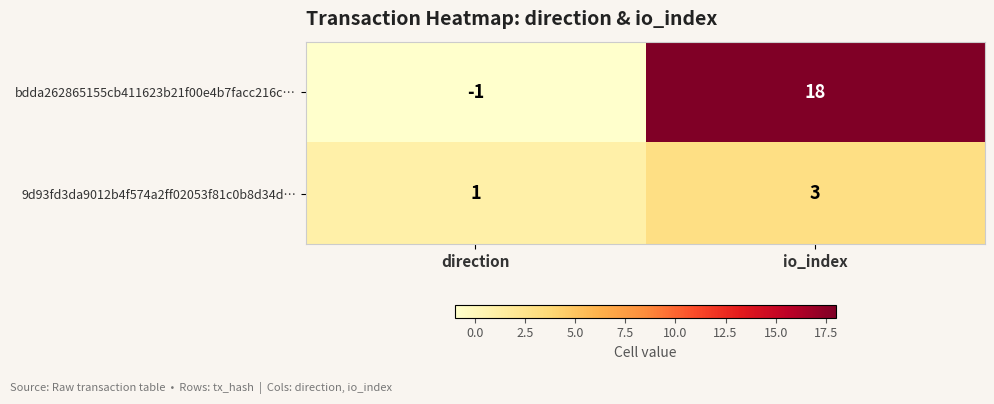

At which category is the sum across all series the highest?

io_index